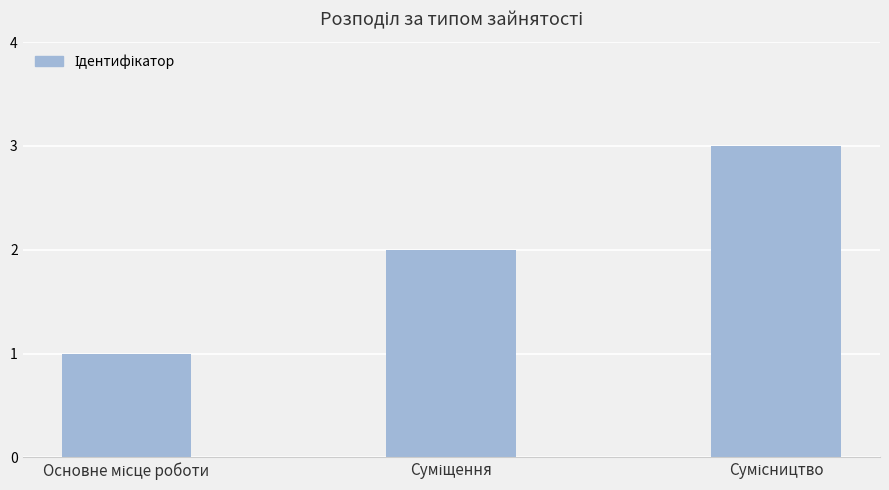

What is the average value?

2